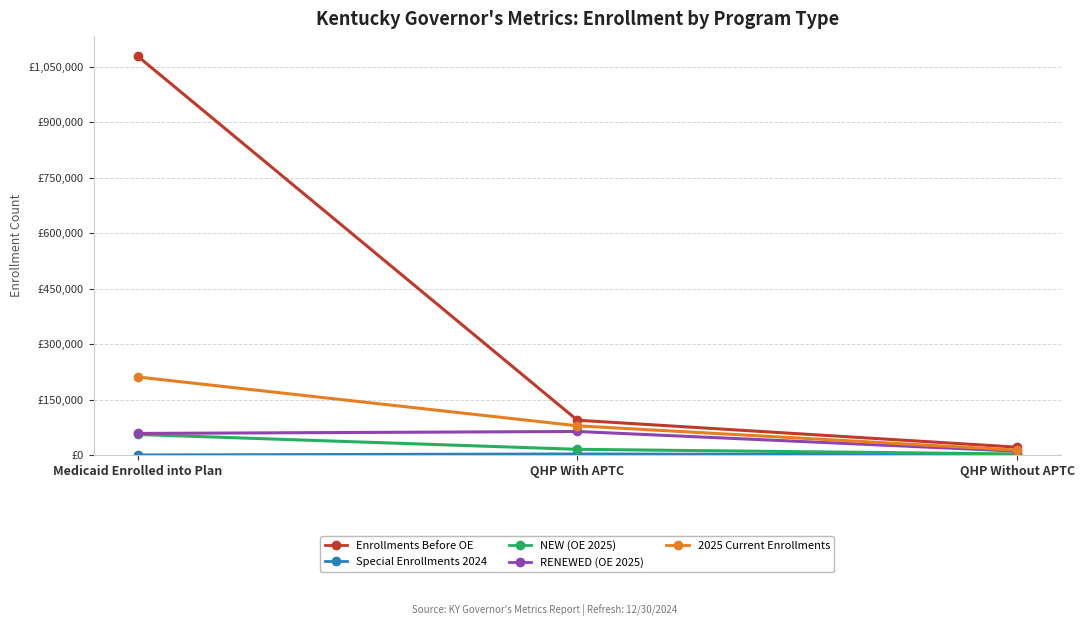

What is the value of the RENEWED (OE 2025) point at the 3rd from the left?

10444